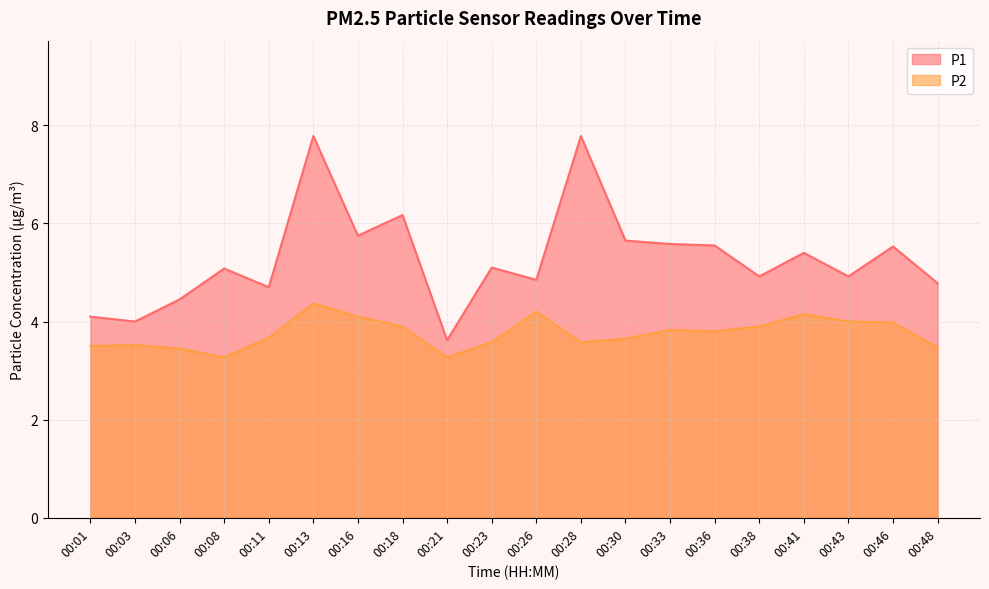

Is it true that P1 equals 3.6 at 00:21?

True